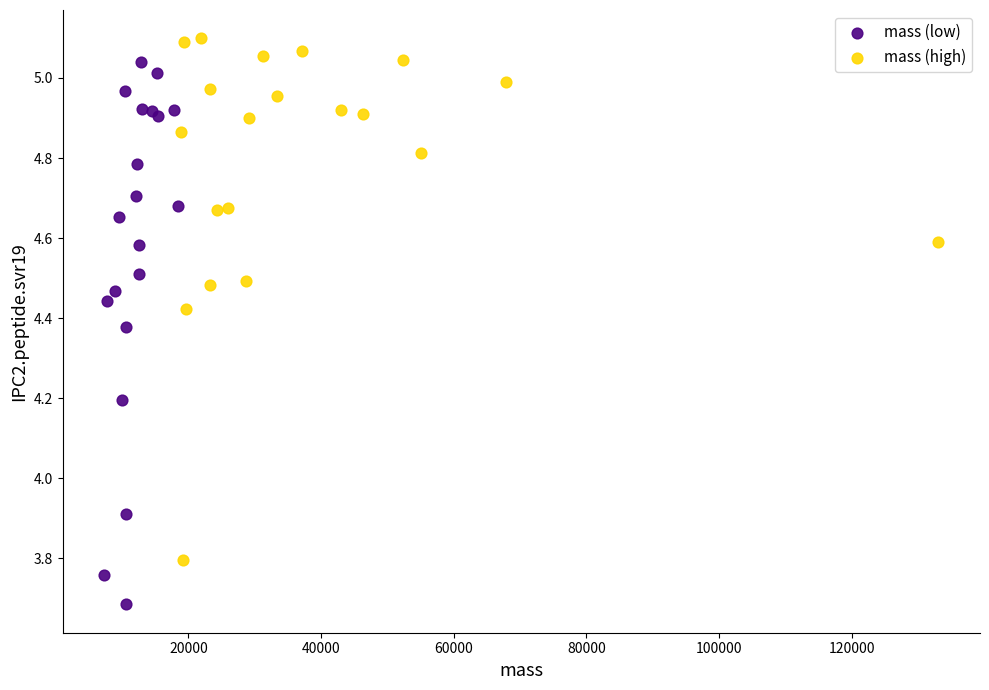

Which series reaches the minimum Y coordinate?

mass (low)